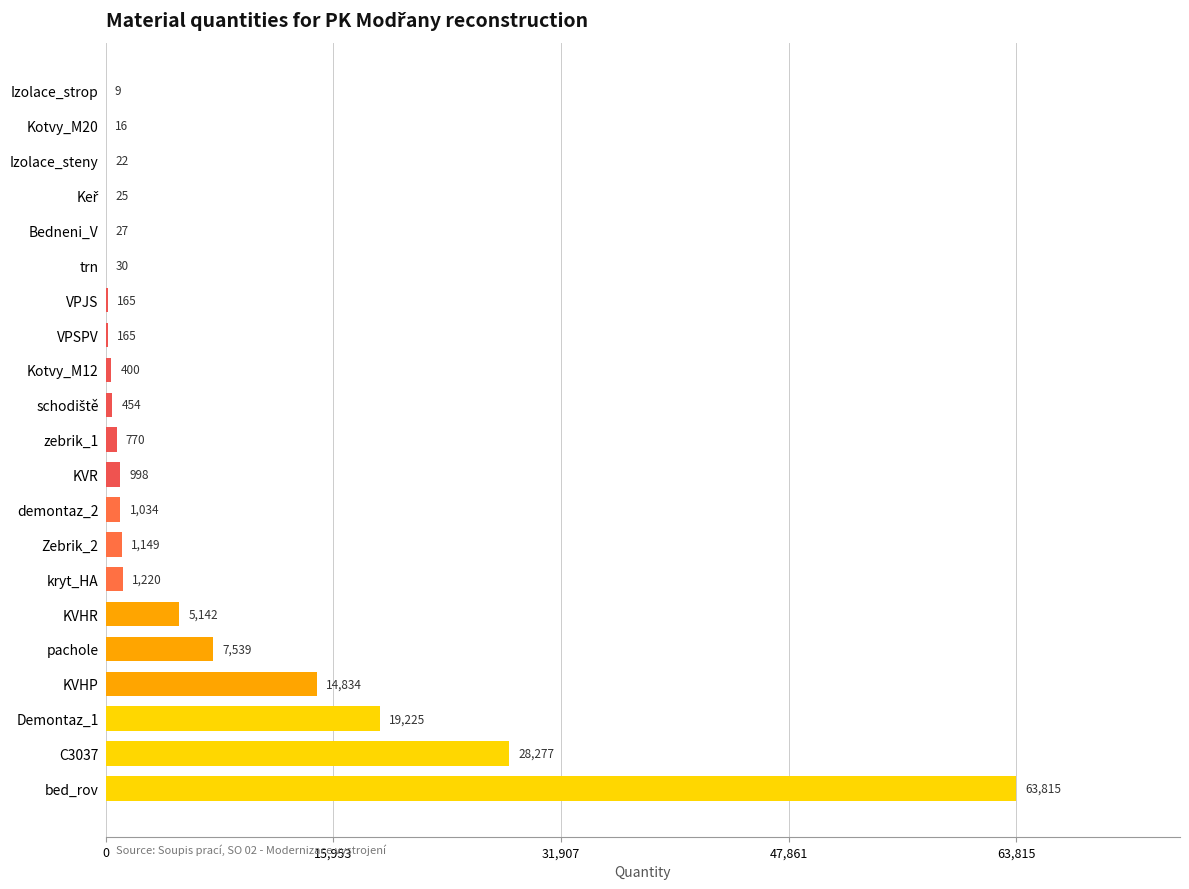

What is the maximum value shown in the chart?

63815